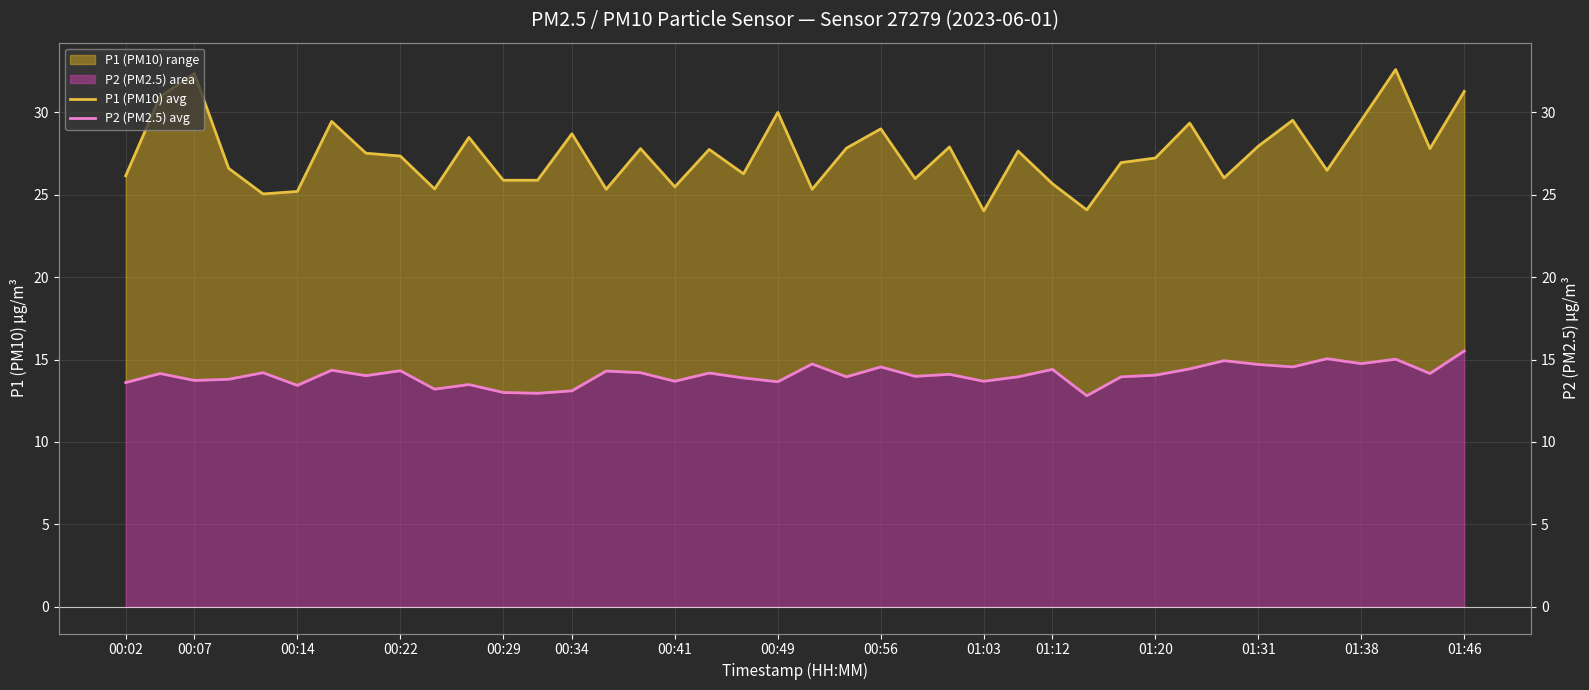

True or false: P1 (PM10) avg and P2 (PM2.5) avg cross at least once.

False